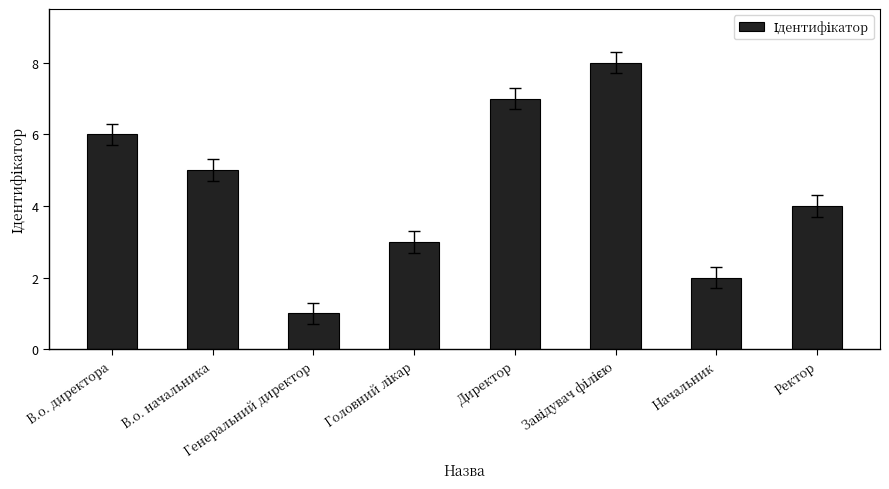

Where is the data nearest to the value 4?

Ректор